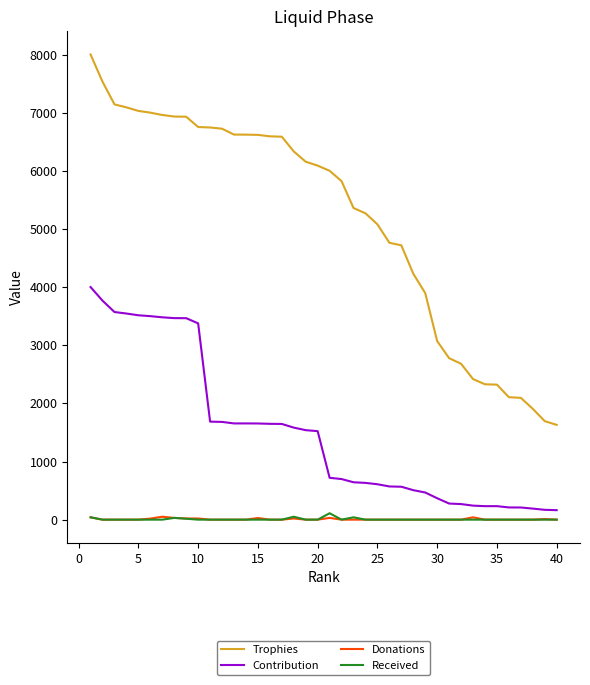

What is the difference between the maximum and minimum values in the Contribution series?

3837